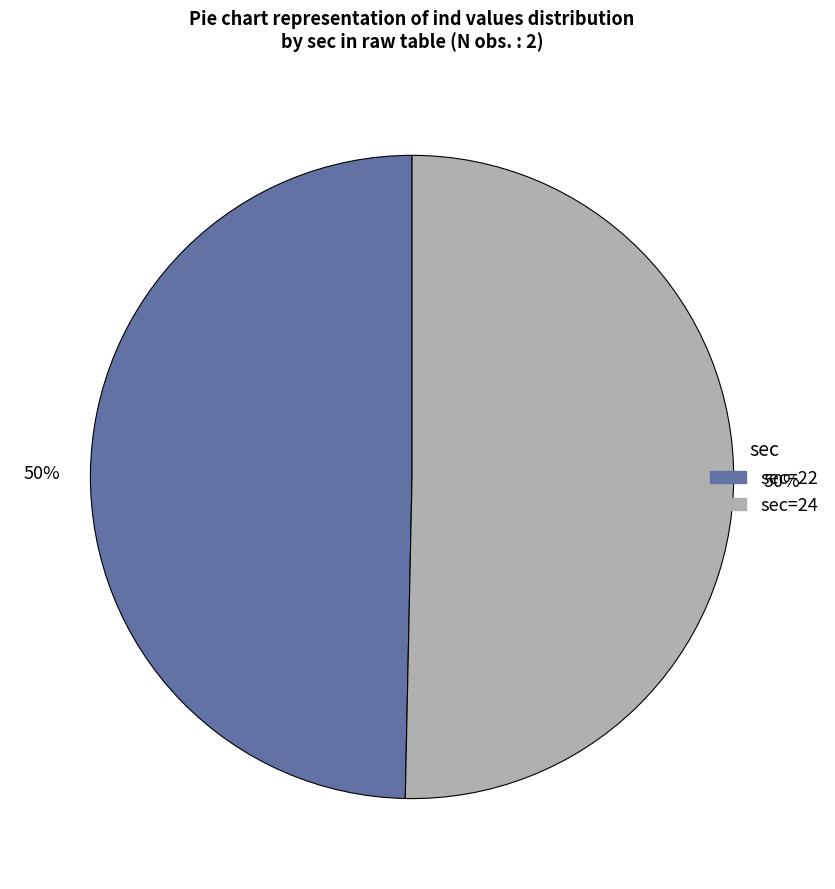

To the nearest percent, what is the average slice percentage?

50%